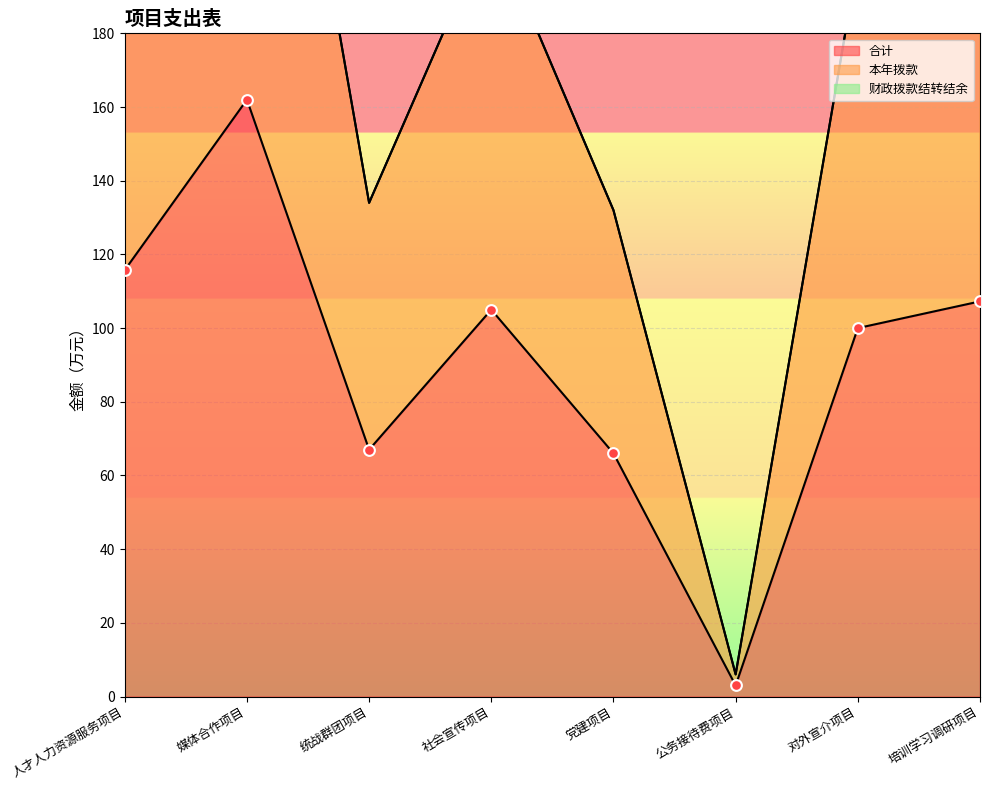

Which series reaches the minimum Y coordinate?

合计